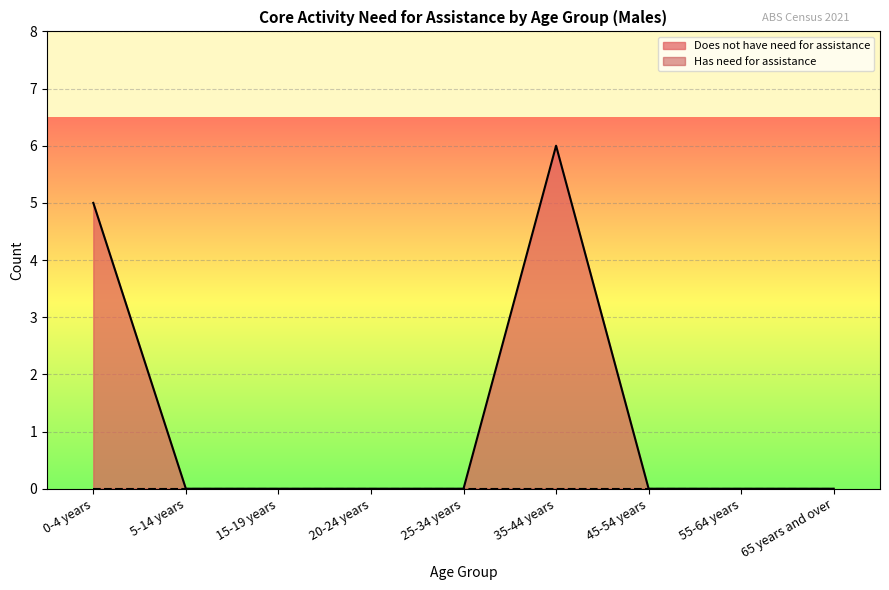

At which category does the chart reach its minimum across all series?

5-14 years